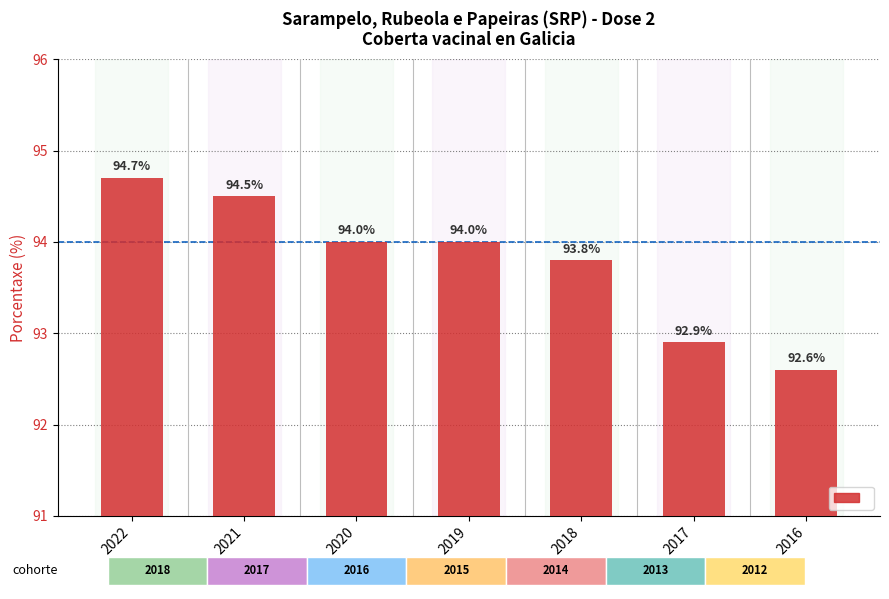

Rank the categories by value from highest to lowest.

2022, 2021, 2020, 2019, 2018, 2017, 2016